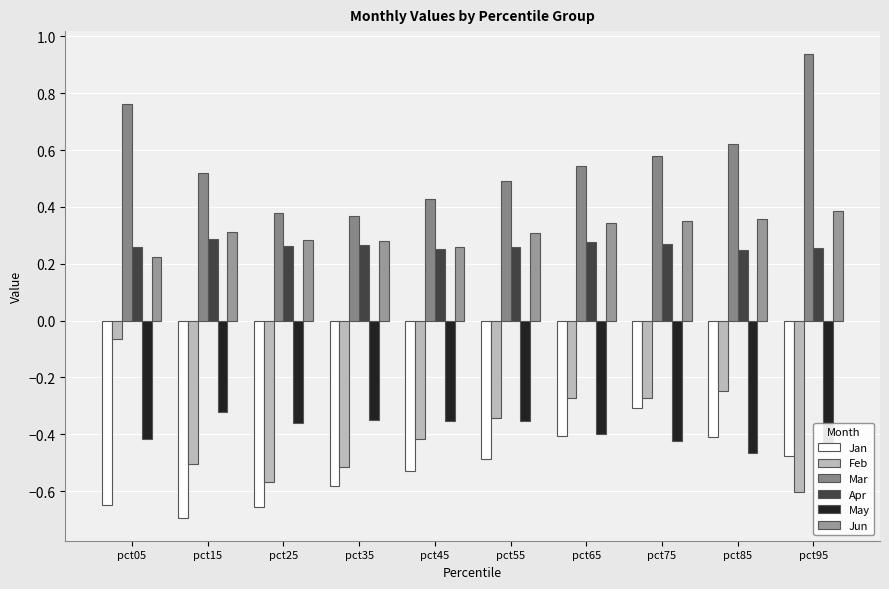

Is it true that Apr equals 0.4 at pct75?

False